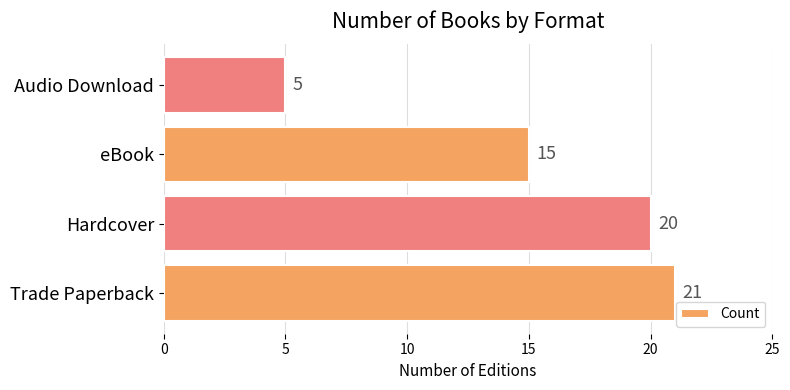

How many data points does each series have?

4